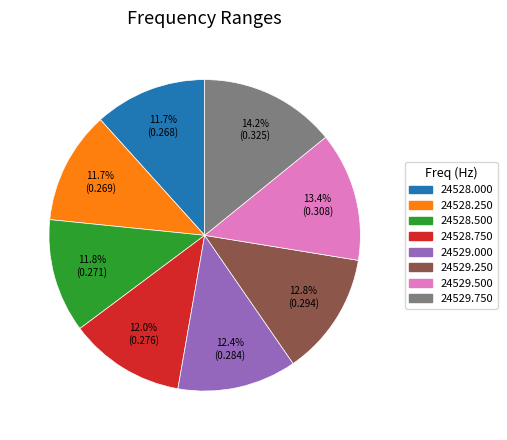

Is there a majority slice in this chart?

No